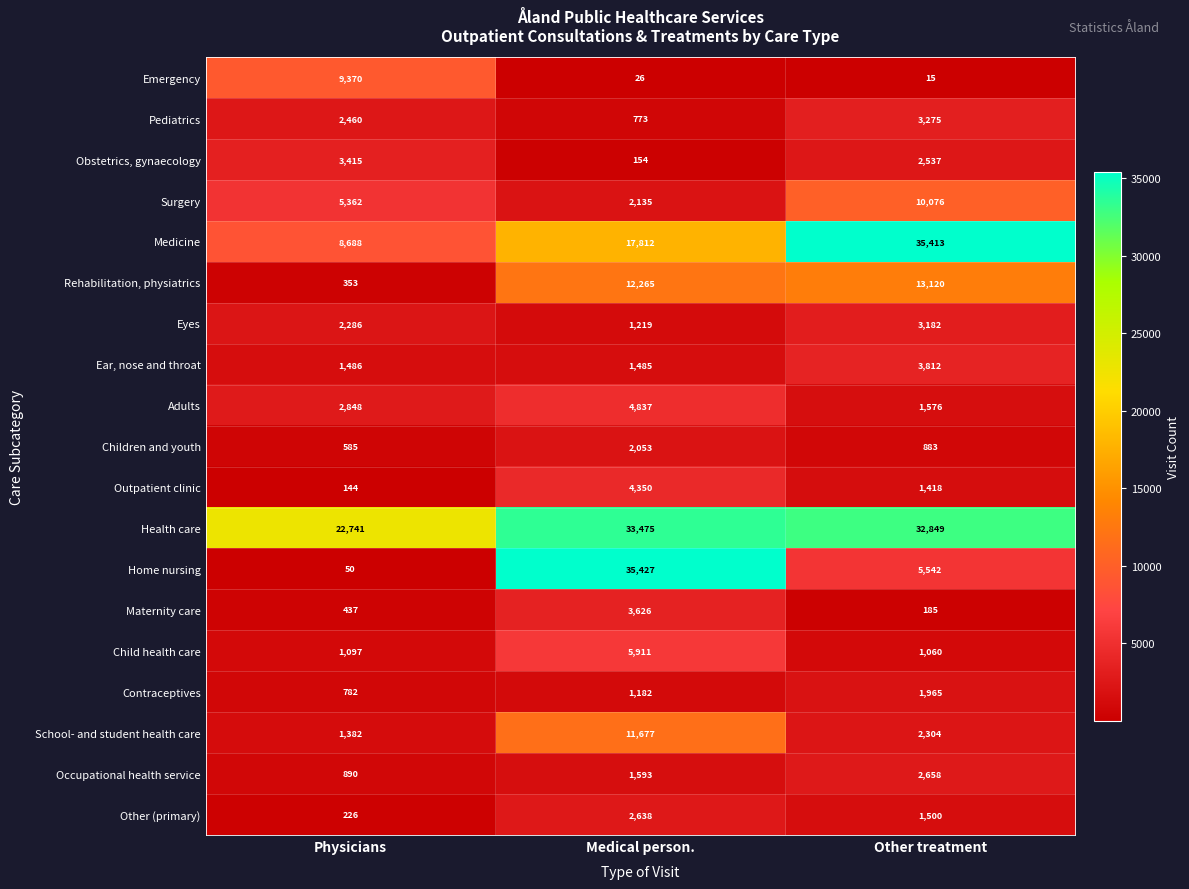

Count the number of data series in this chart.

19